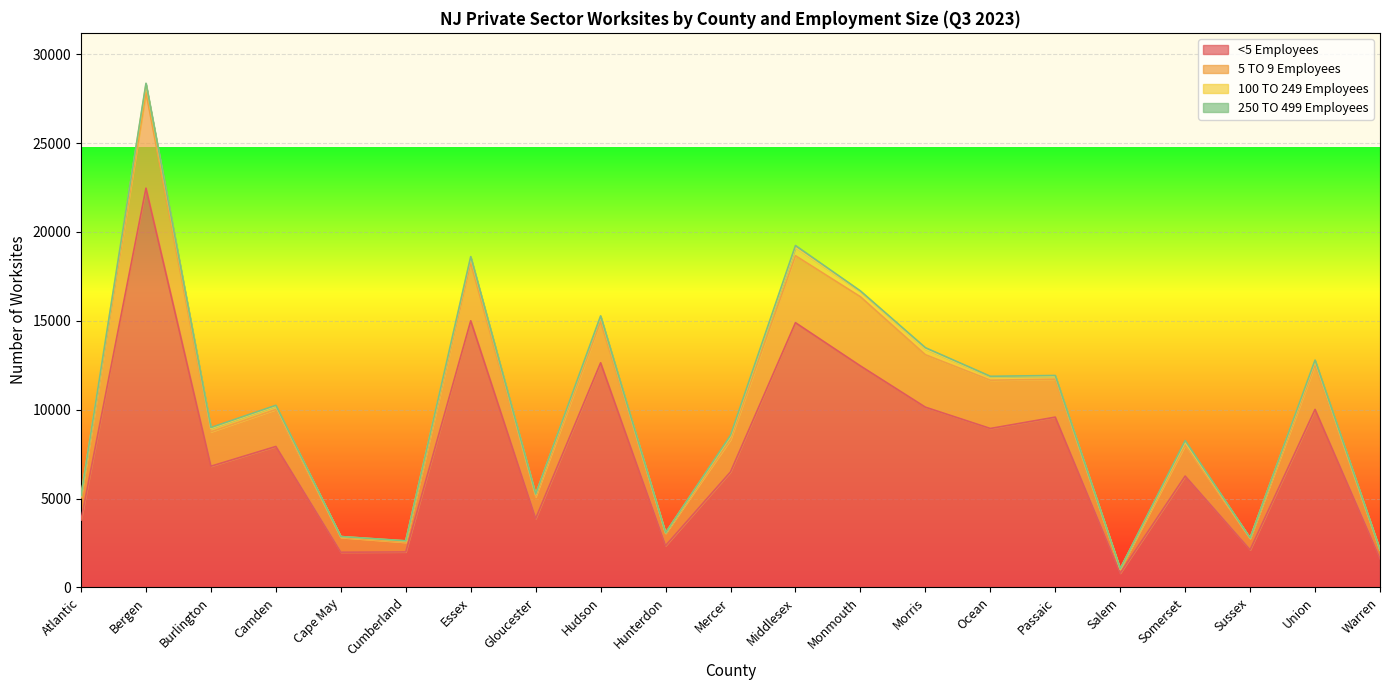

The value of <5 Employees at Hudson is 12638. True or false?

True